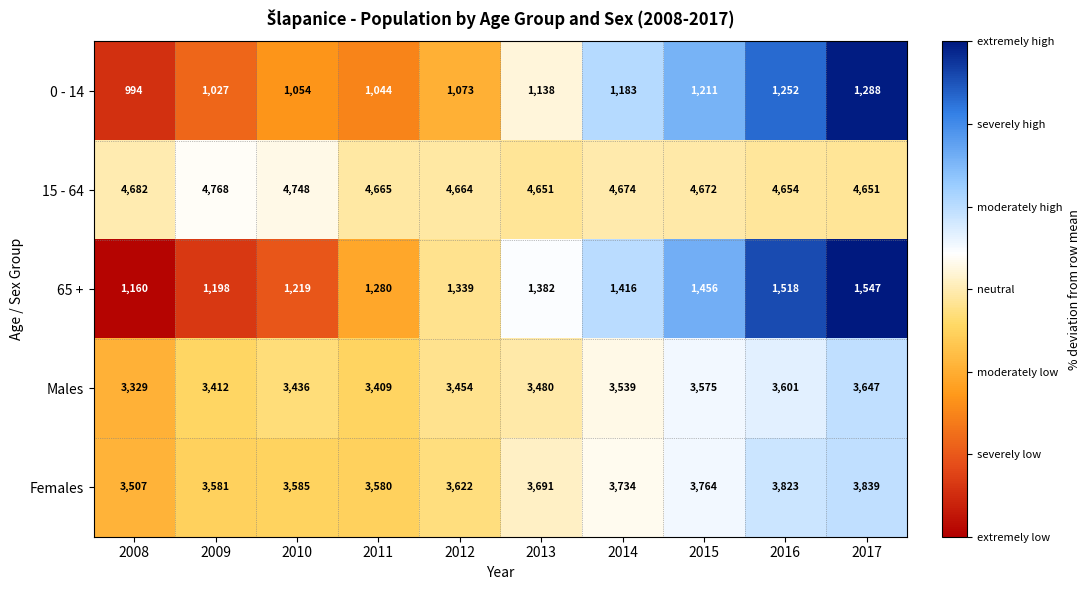

How many data points in 65 + are less than 1382?

5